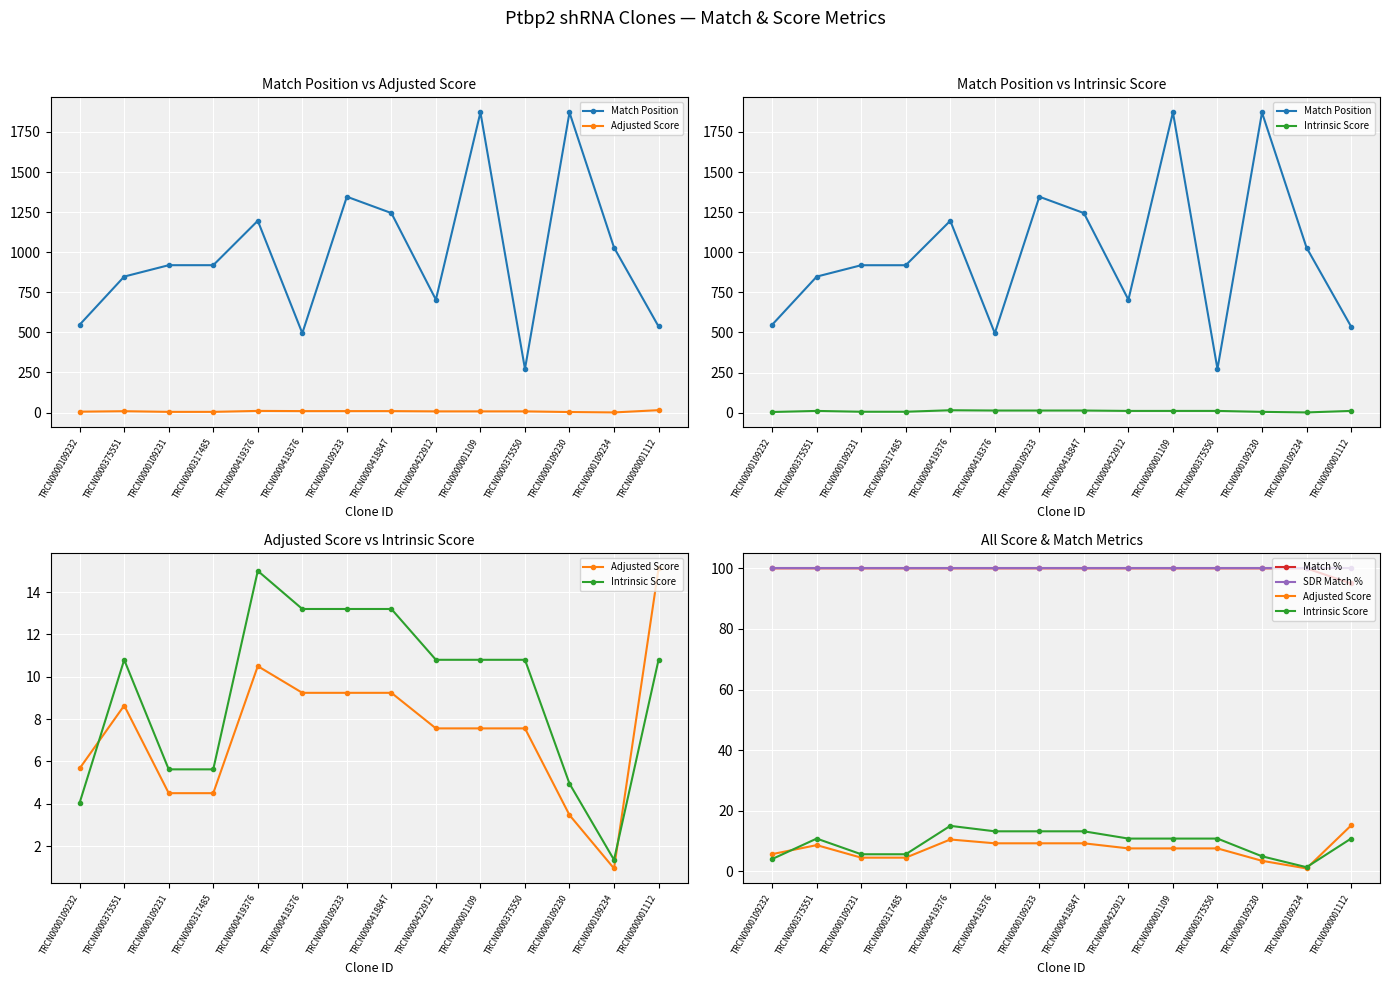

Is the value of Match Position at TRCN0000422912 greater than the value of Intrinsic Score at TRCN0000109232?

Yes